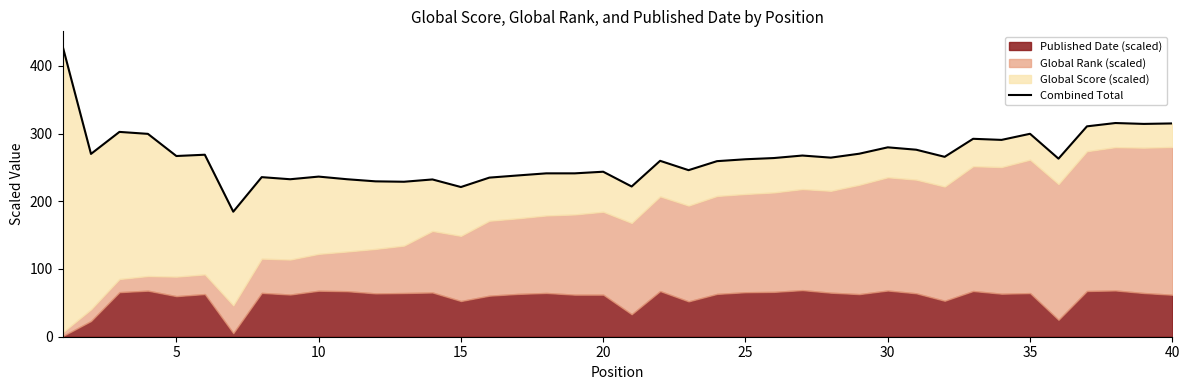

What is the greatest value displayed?

429.4